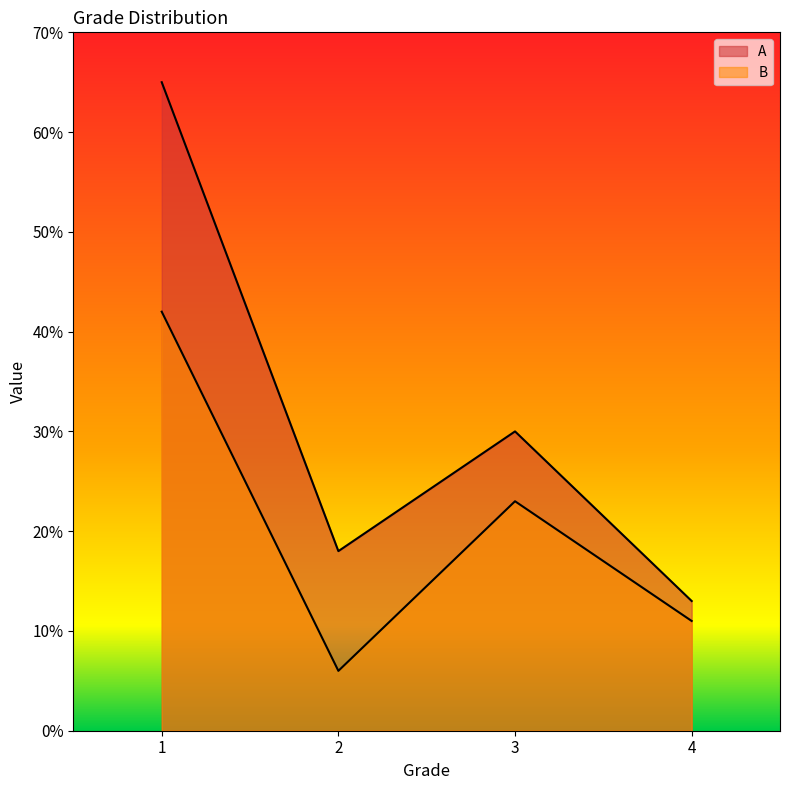

At 1, list the series in order from largest to smallest.

A, B